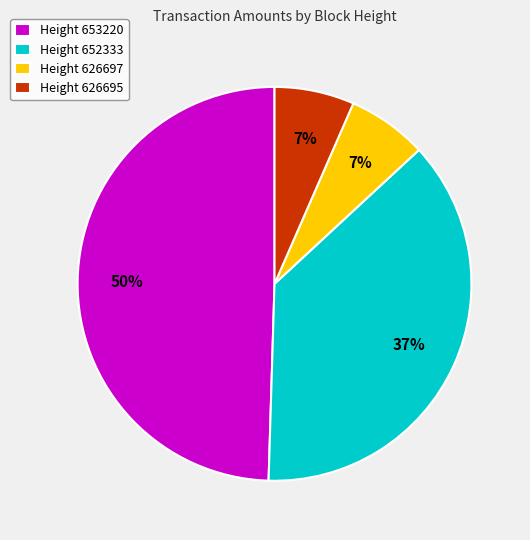

Is there a majority slice in this chart?

No